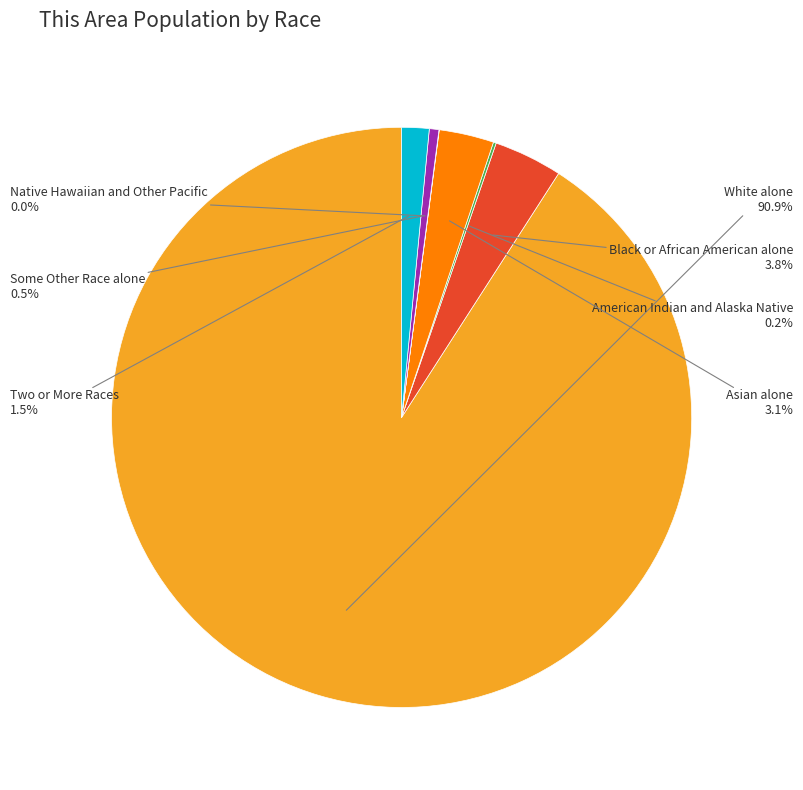

Is there any slice that represents more than half of the pie?

Yes